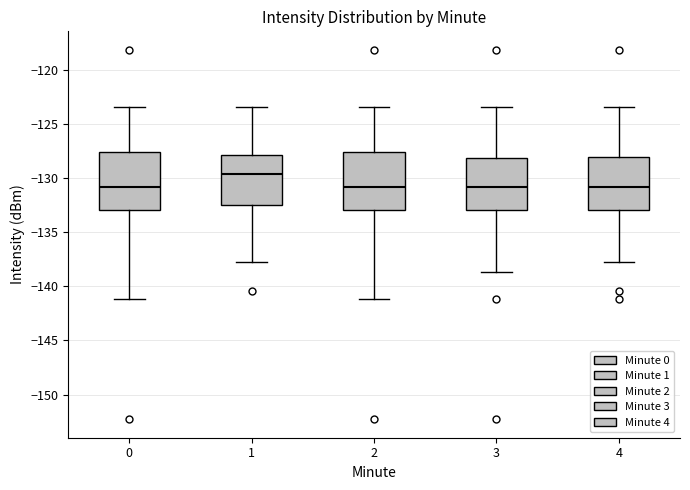

Where is the upper edge of the box at x = 0 on the y-axis? The values are not printed on the chart, so give them approximately, as read against the axis.

-127.5